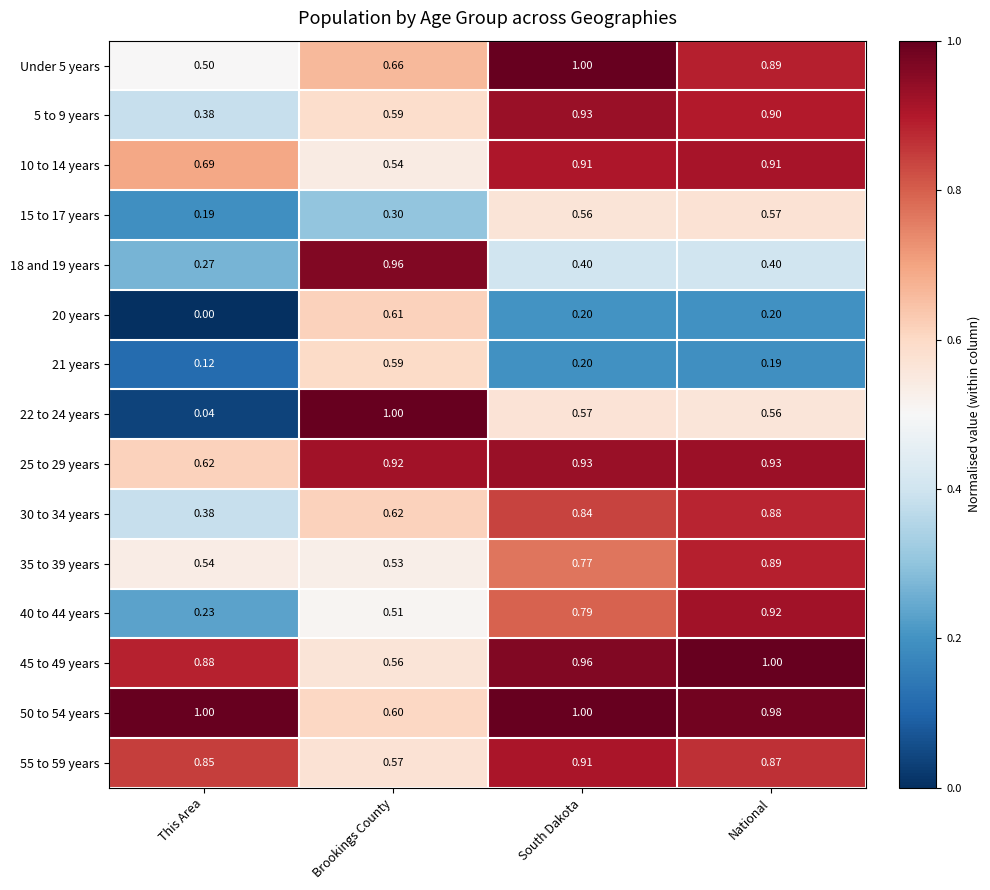

At which label is 10 to 14 years closest to 0?

Brookings County